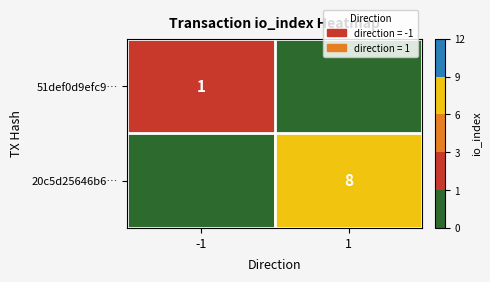

Which series has the largest range (max minus min)?

20c5d25646b6…